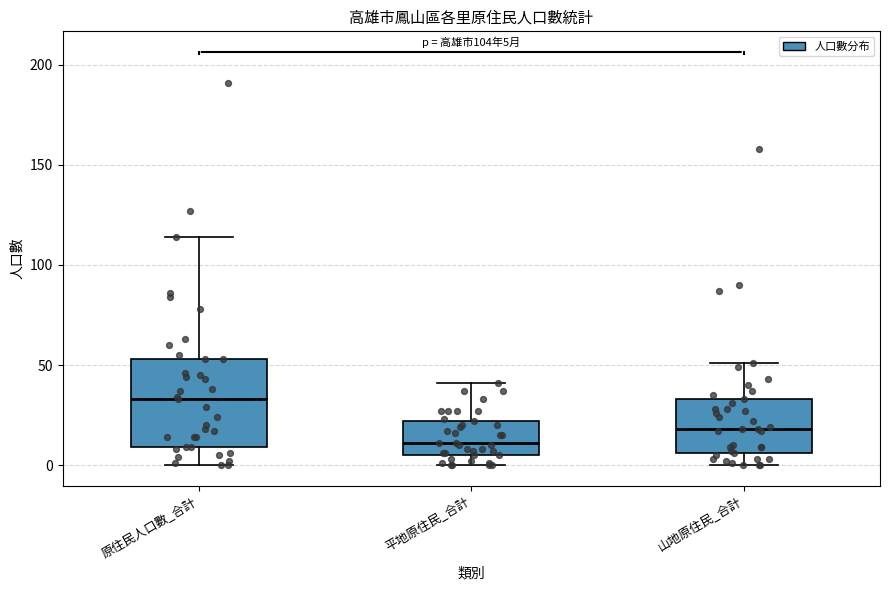

Comparing the boxes themselves (not the whiskers), which one is the tallest?

原住民人口數_合計